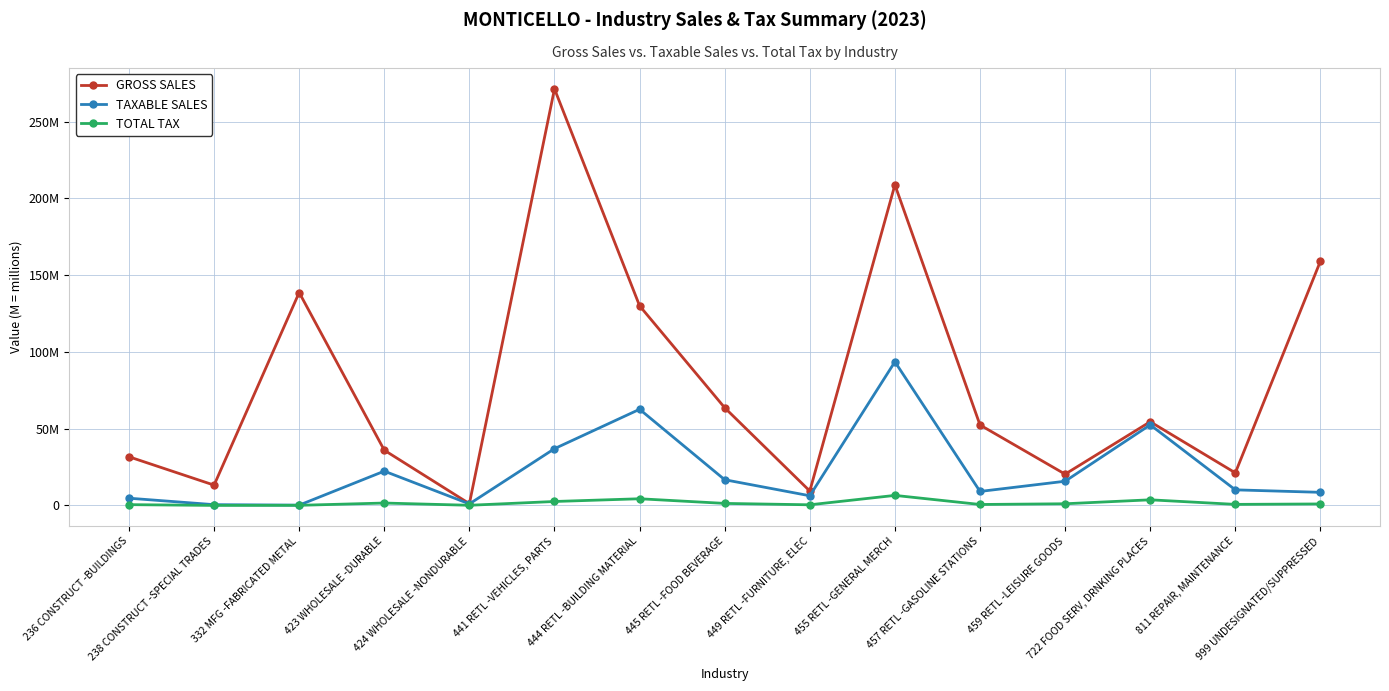

What are all the series names shown in the legend?

GROSS SALES, TAXABLE SALES, TOTAL TAX